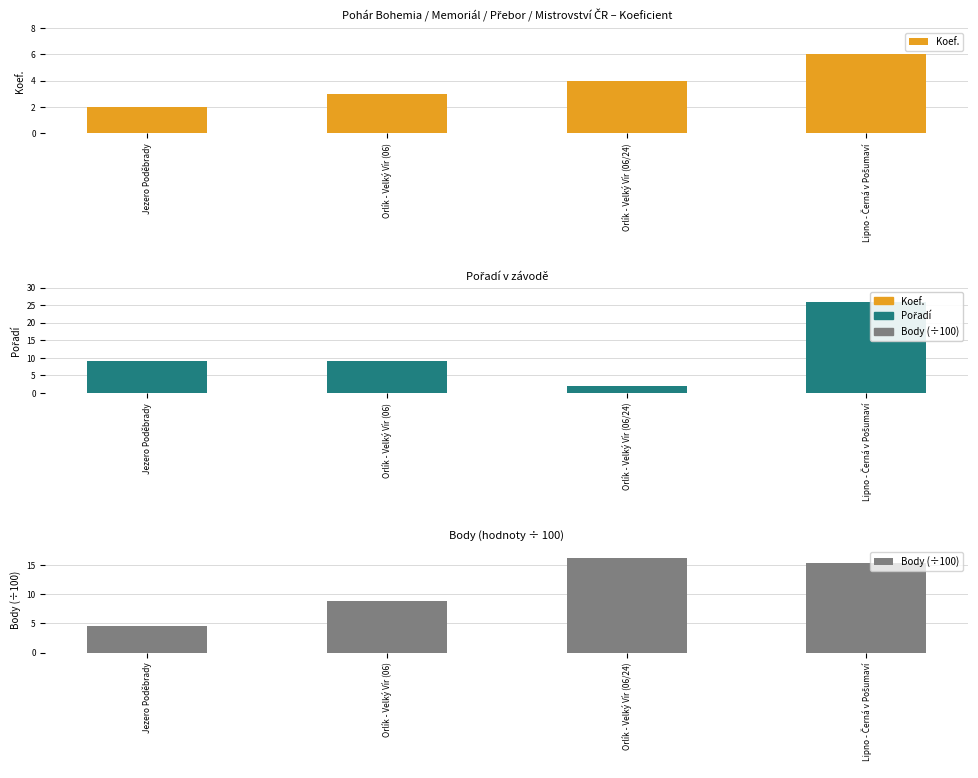

What position from the right is Lipno - Černá v Pošumaví?

1